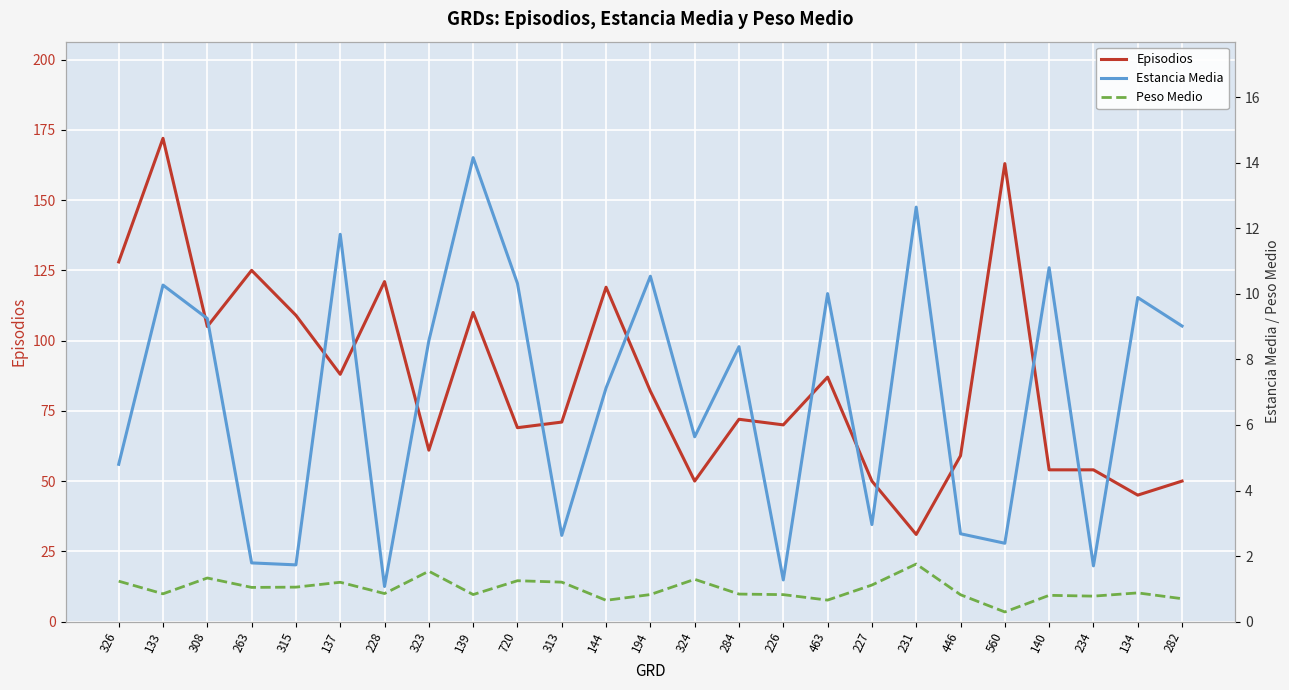

What is the difference between the second highest and second lowest values in the Estancia Media series?

11.4